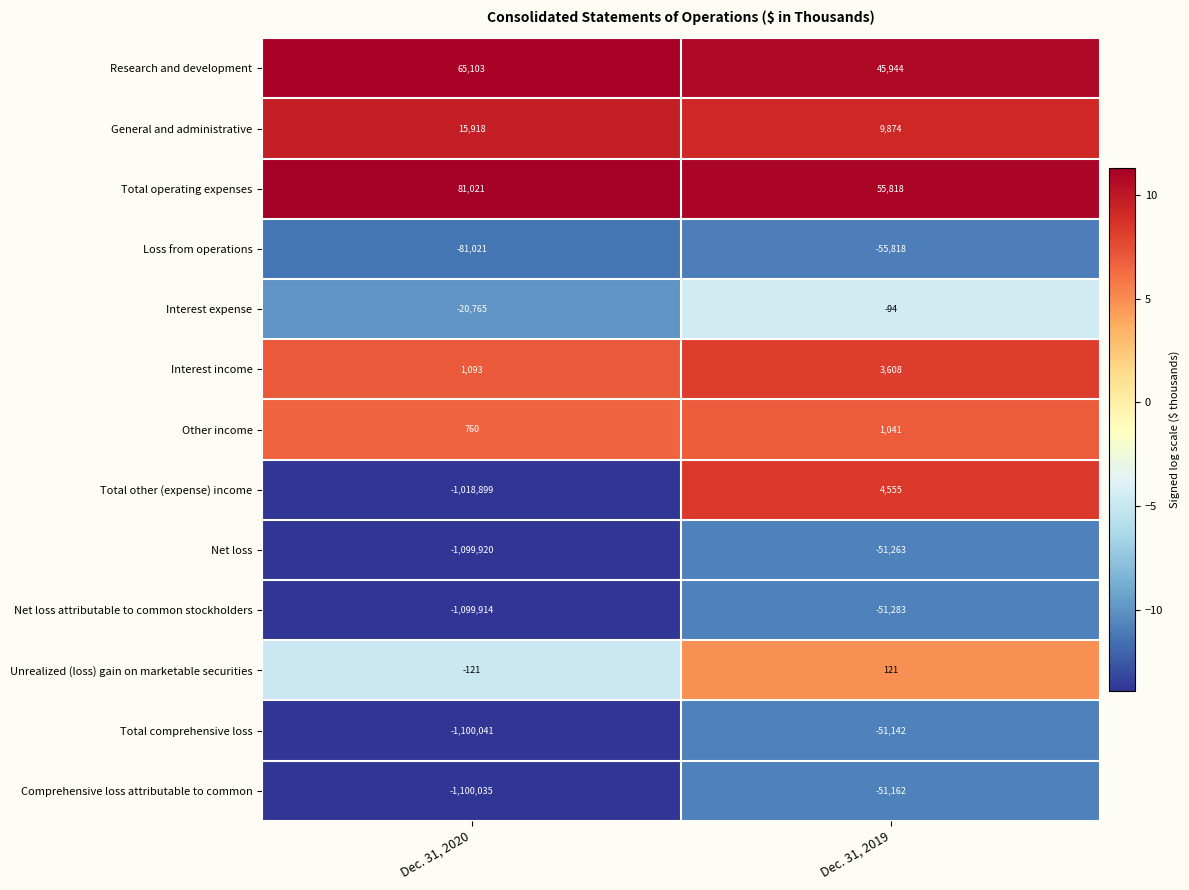

List the series in order of their peak value, highest first.

Total operating expenses, Research and development, General and administrative, Total other (expense) income, Interest income, Other income, Unrealized (loss) gain on marketable securities, Interest expense, Total comprehensive loss, Comprehensive loss attributable to common, Net loss, Net loss attributable to common stockholders, Loss from operations